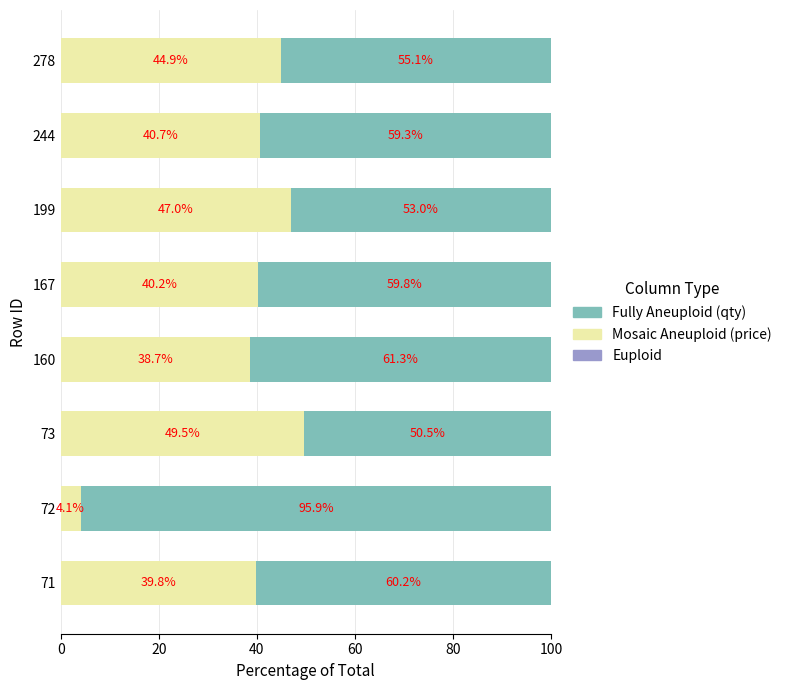

What is the total value across all series at 160?

100.0